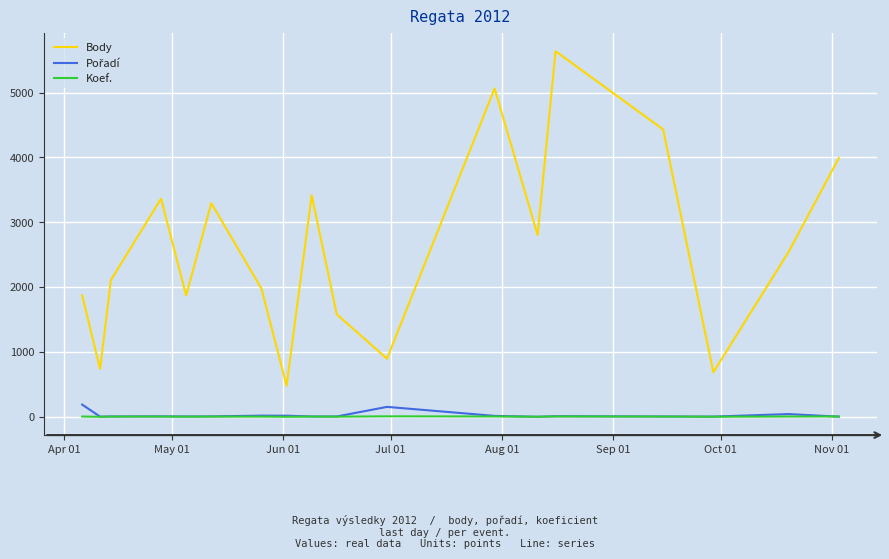

At how many categories does at least one series exceed 1683?

13